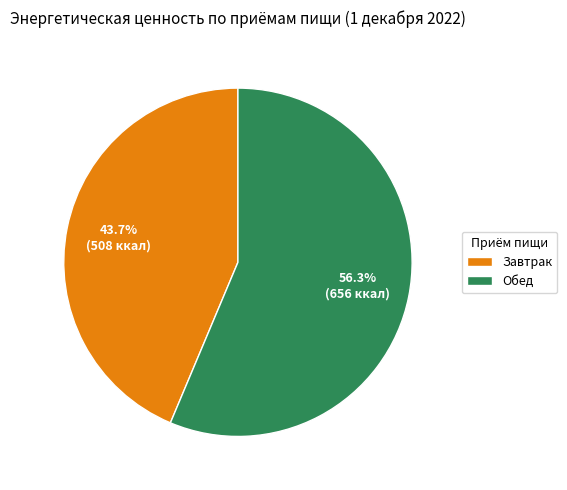

Which slice is the largest?

Обед